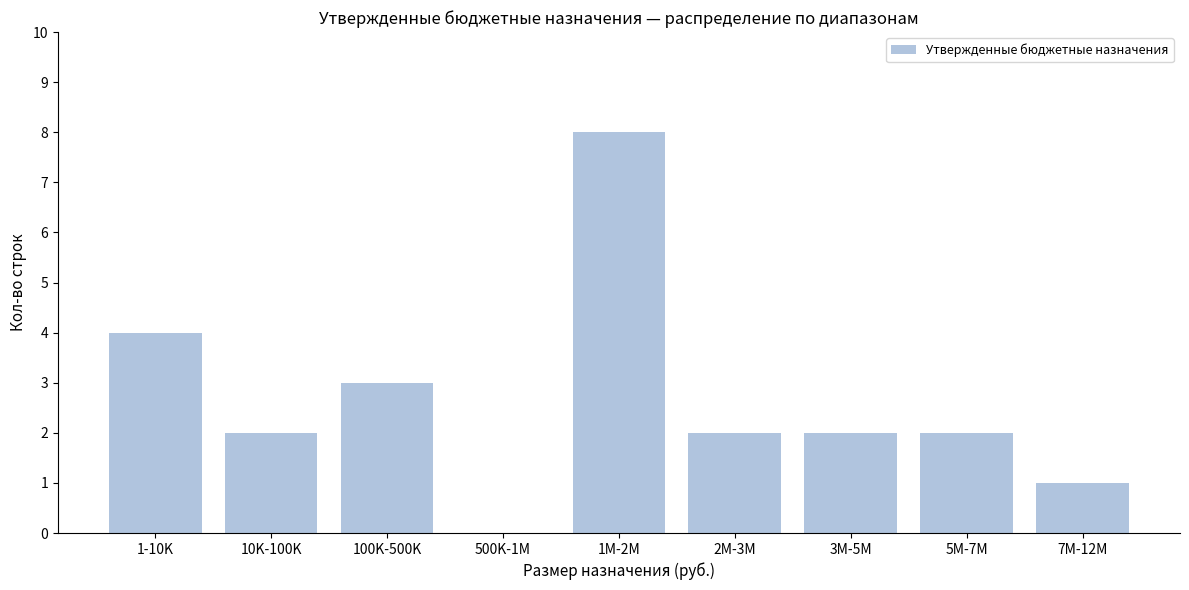

Reading right to left, extract all data points from this chart.

7M-12M=1	5M-7M=2	3M-5M=2	2M-3M=2	1M-2M=8	500K-1M=0	100K-500K=3	10K-100K=2	1-10K=4